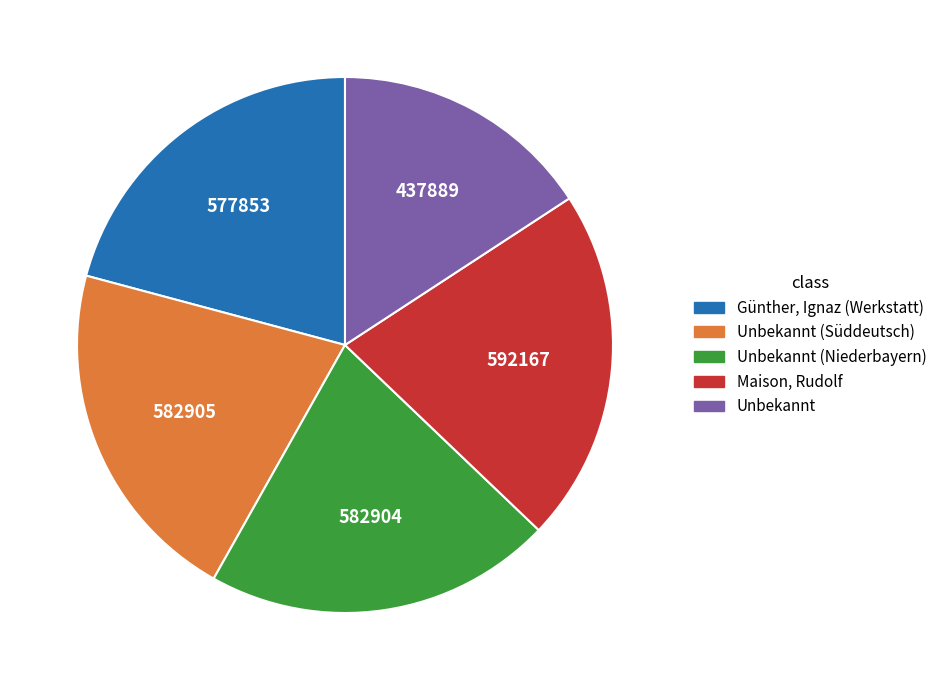

Is there any slice that represents more than half of the pie?

No